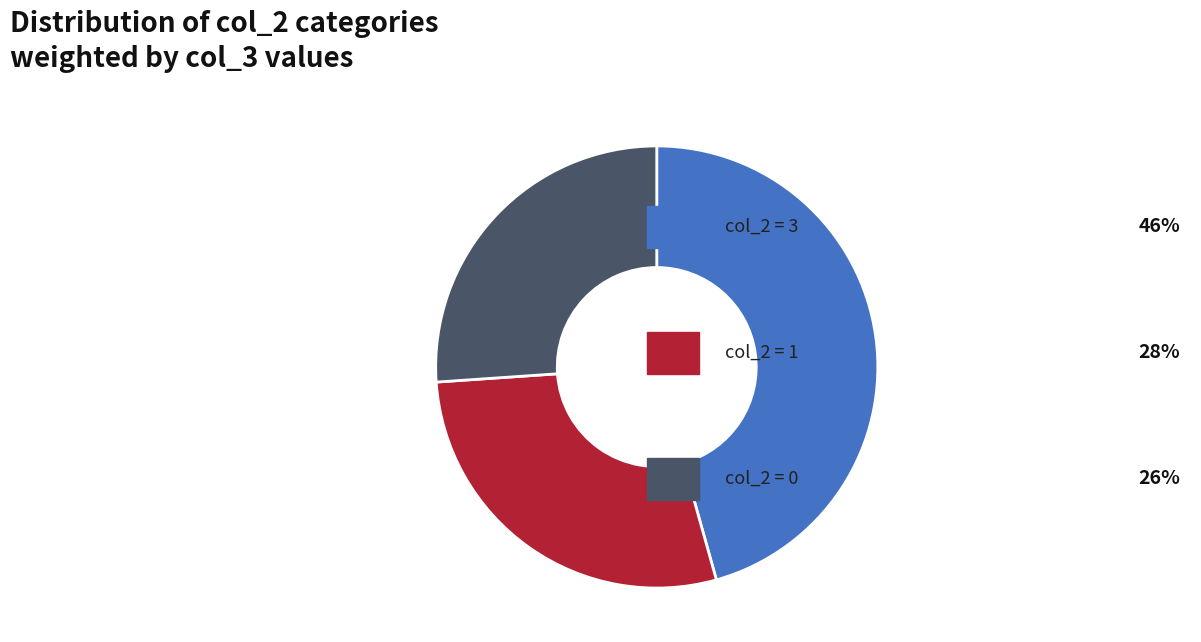

Is there any slice that represents more than half of the pie?

No